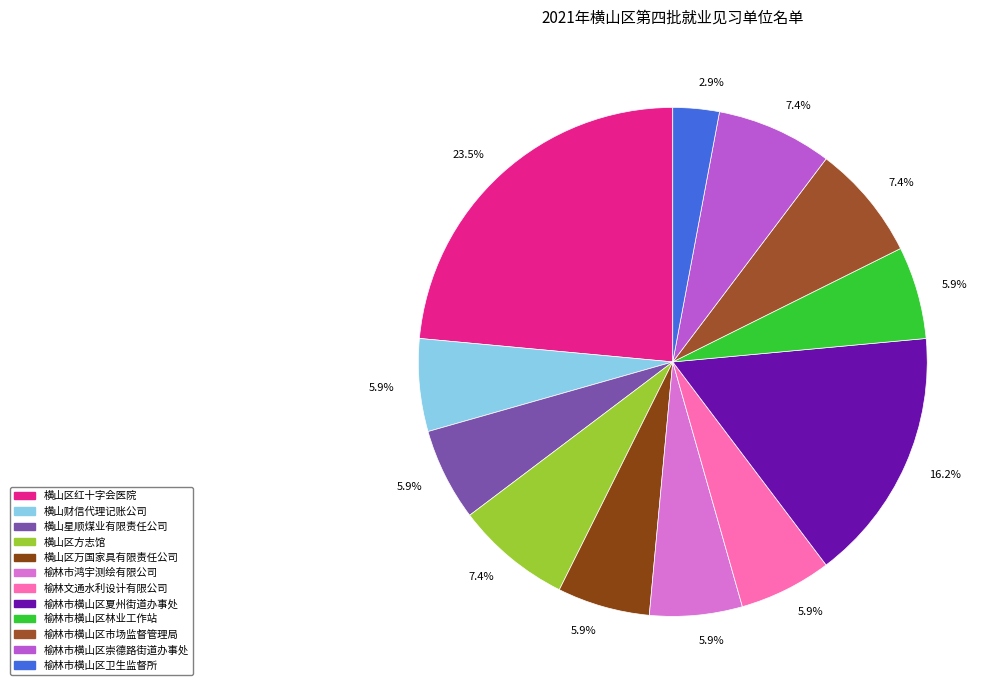

To the nearest percent, what is the average slice percentage?

8%